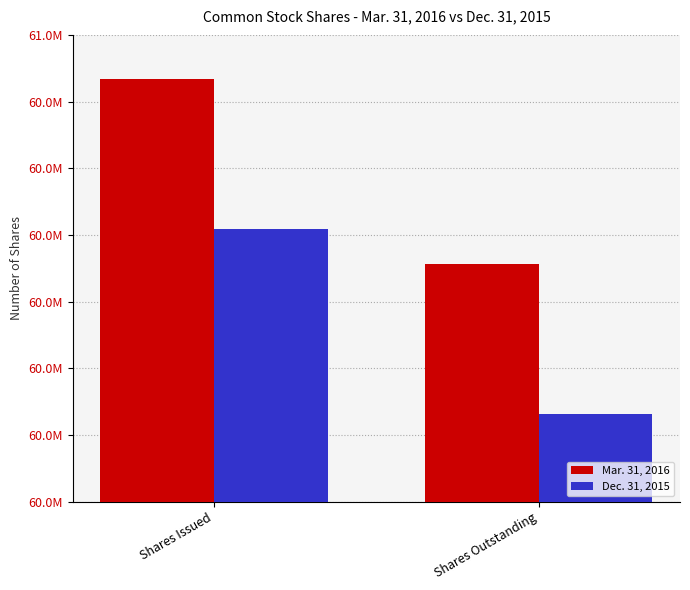

What is the sum of all Dec. 31, 2015 values?

121140000